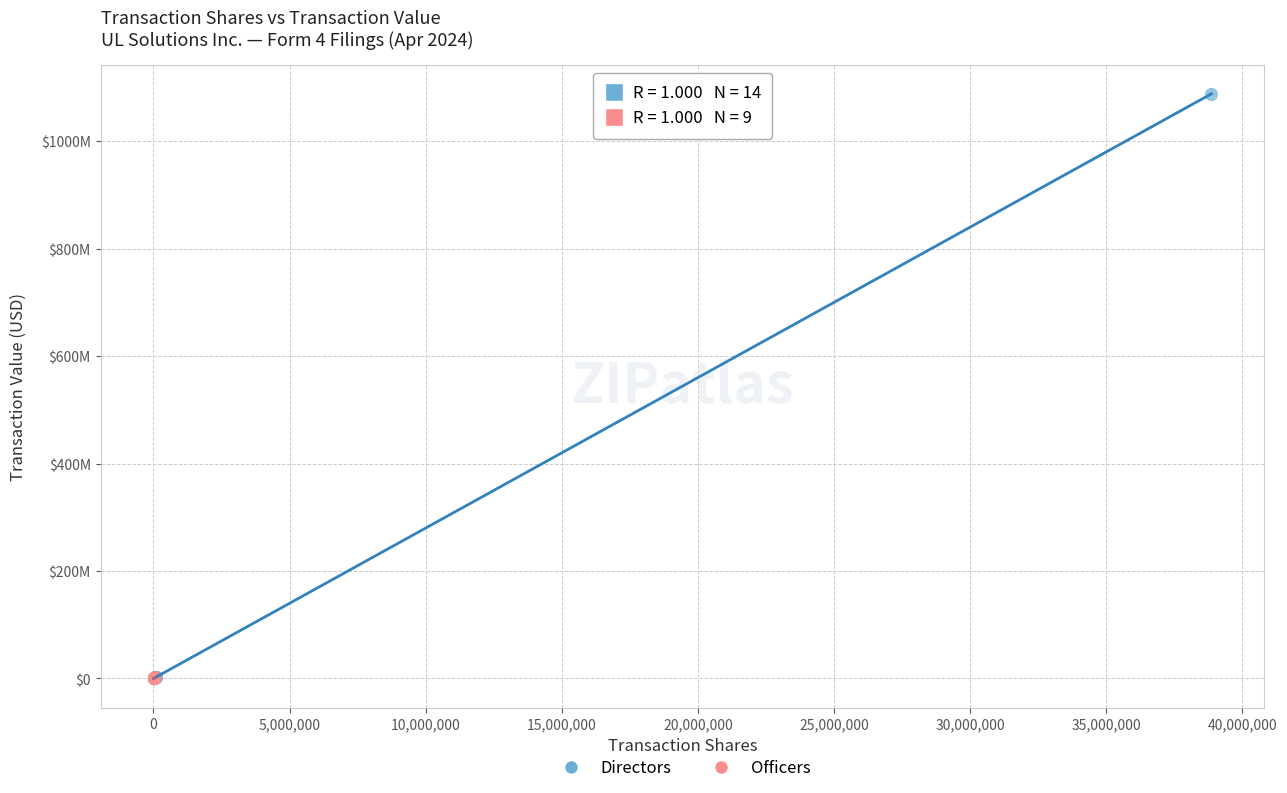

Which series has the widest spread of Y values?

Directors